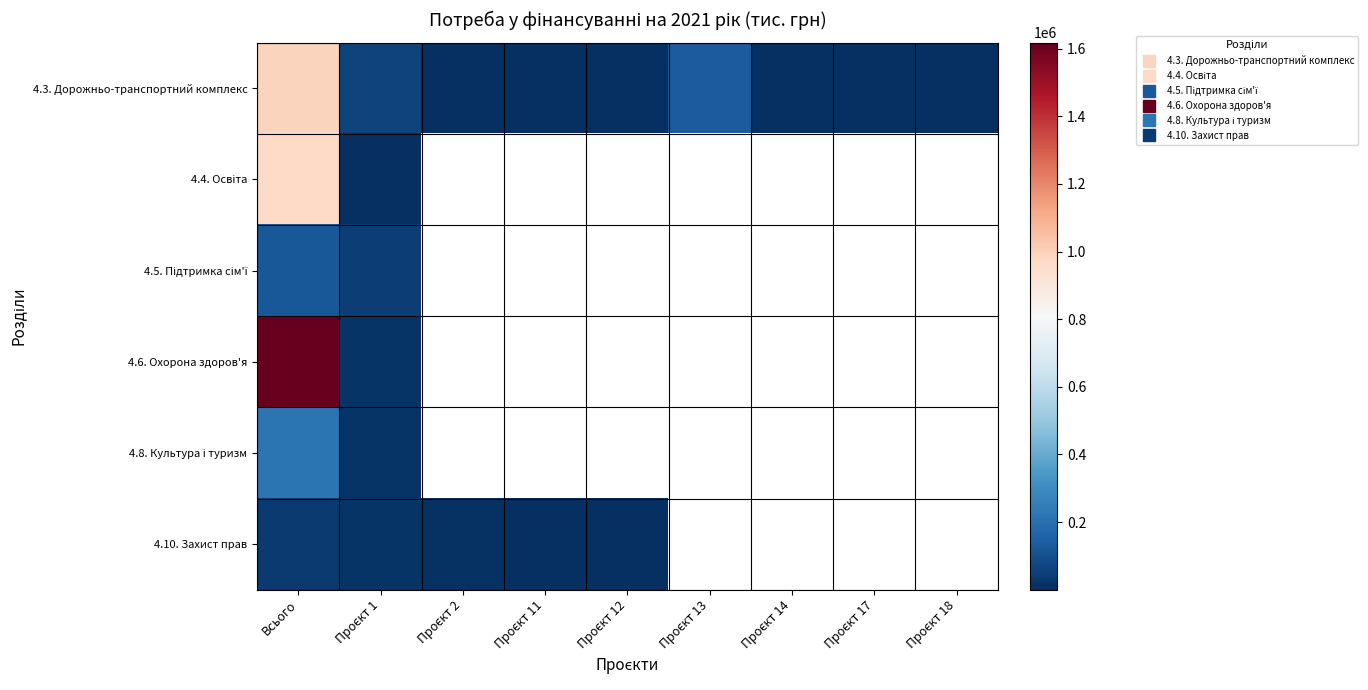

Which label corresponds to the smallest value in the chart?

Проєкт 12